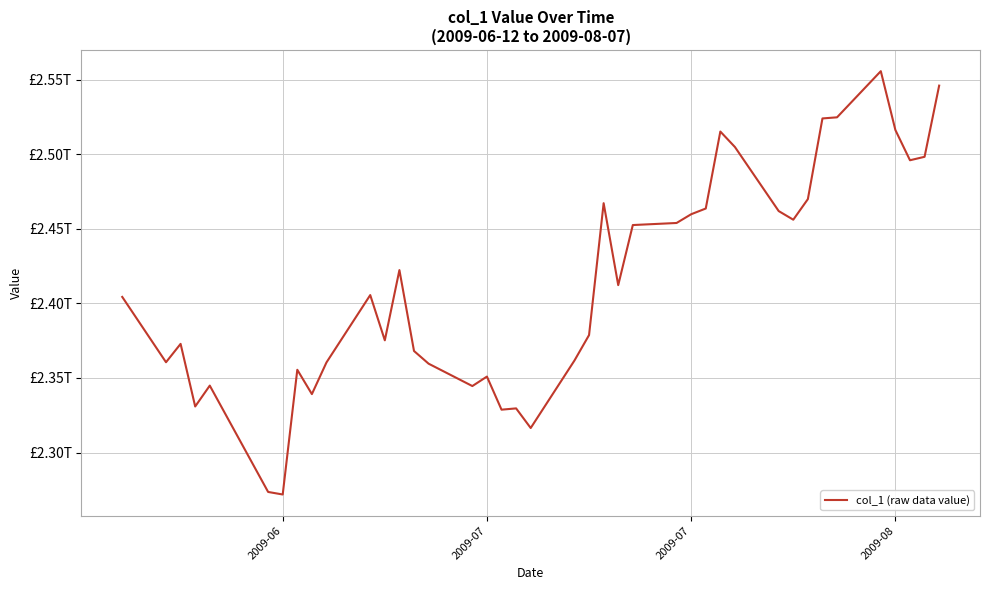

Is this an area chart (filled region under the line)?

No